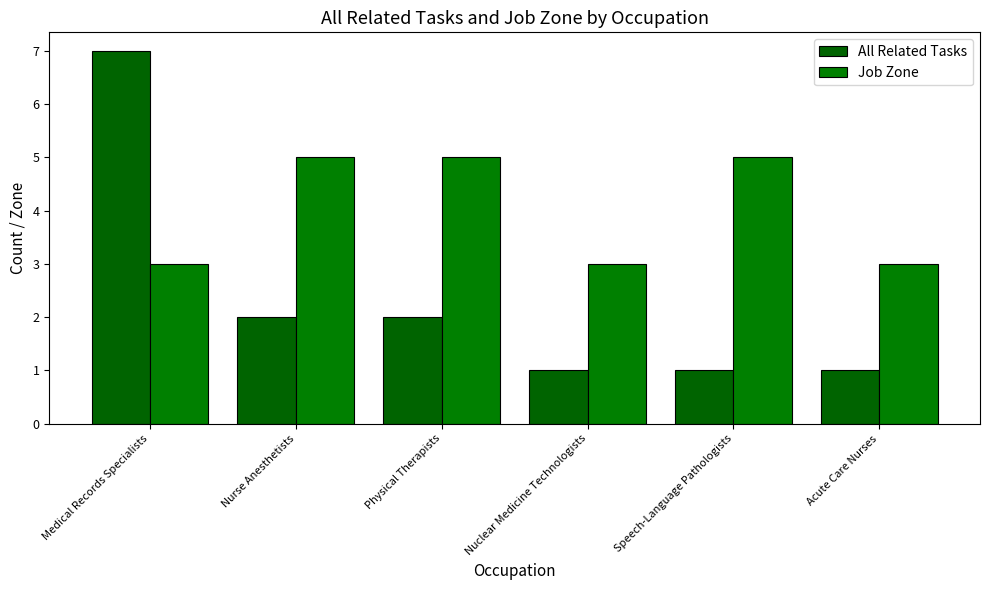

The value of Job Zone at Nurse Anesthetists is 5. True or false?

True